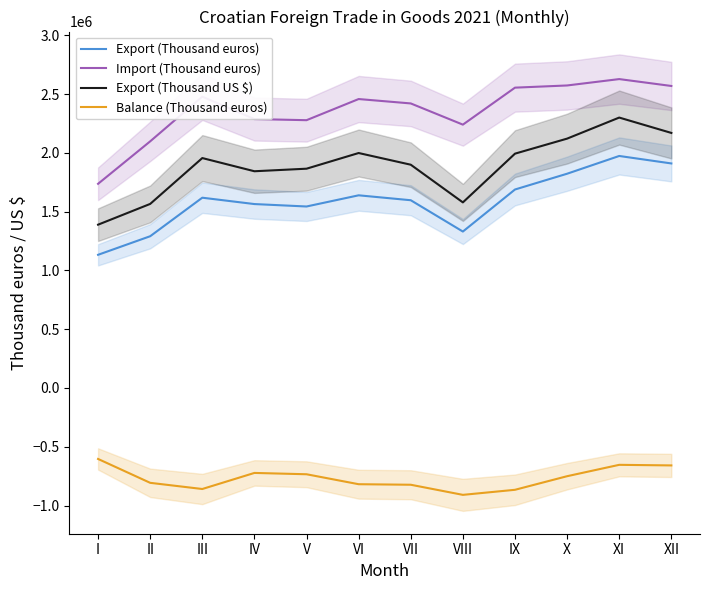

Which series changed the most between III and VI?

Export (Thousand US $)